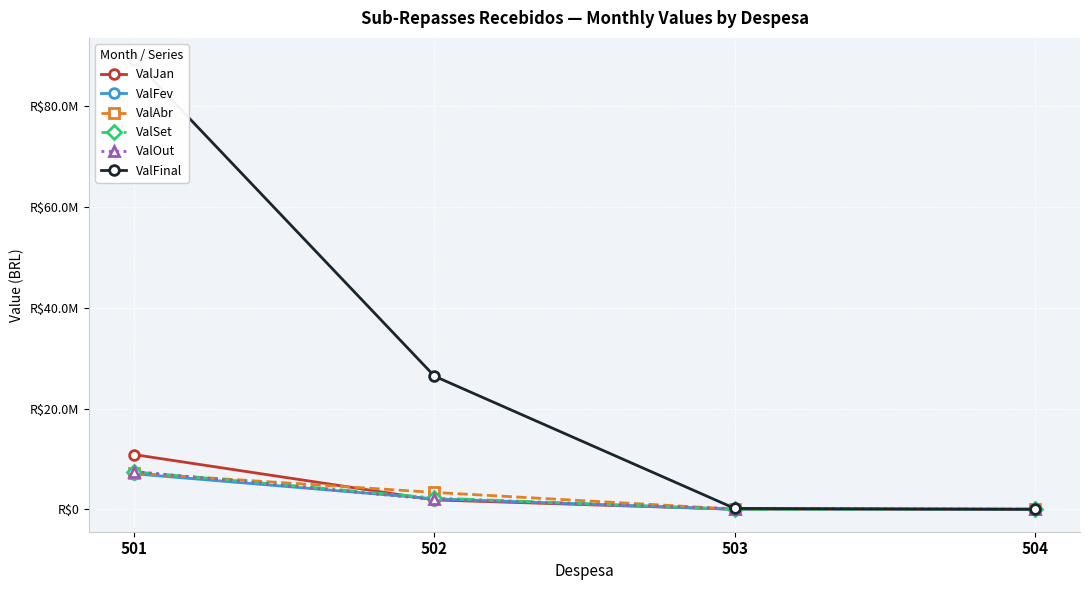

What value does the ValAbr series have at 501?

7172854.1